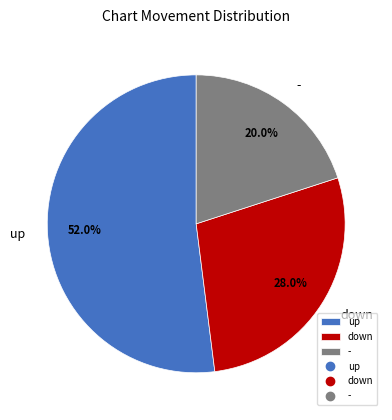

What percentage do down and up together represent?

80.0%